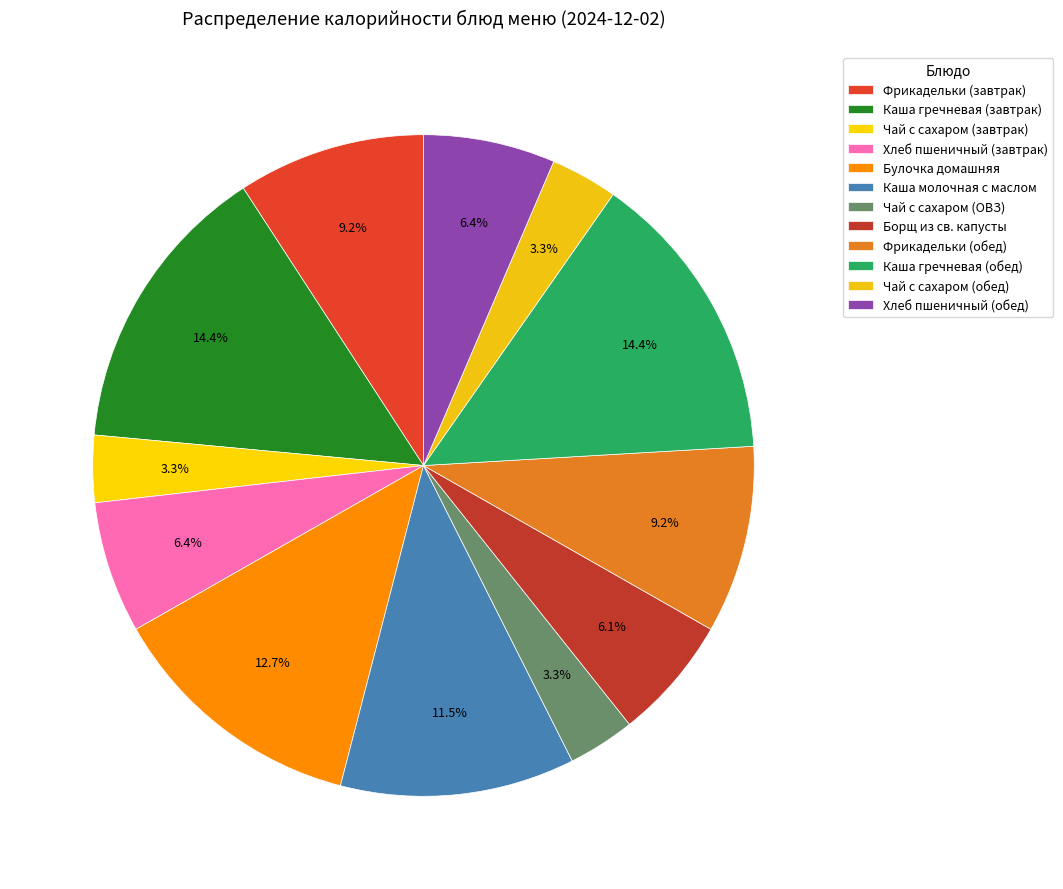

Which has a higher value, Каша молочная с маслом or Каша гречневая (обед)?

Каша гречневая (обед)